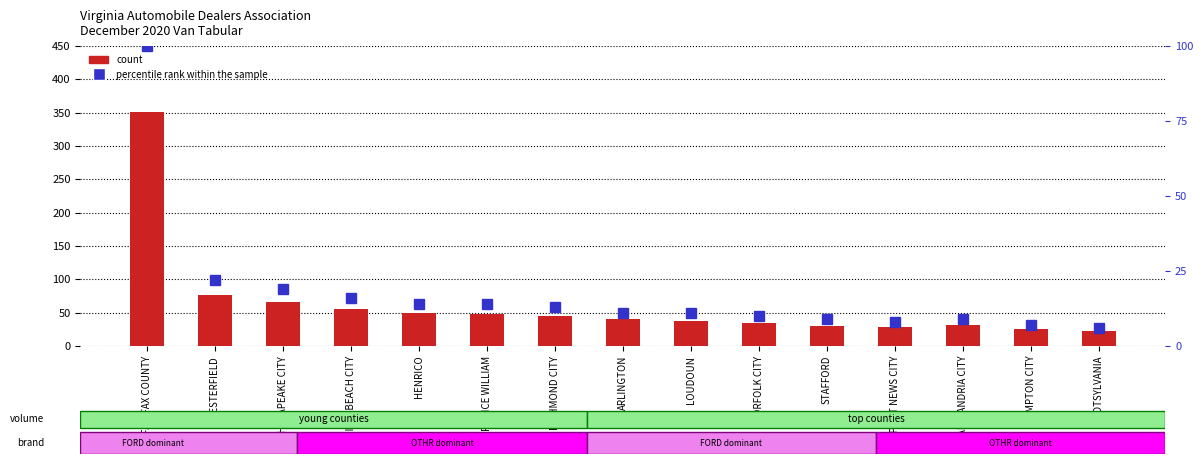

Where does the count series first go above 40?

FAIRFAX COUNTY